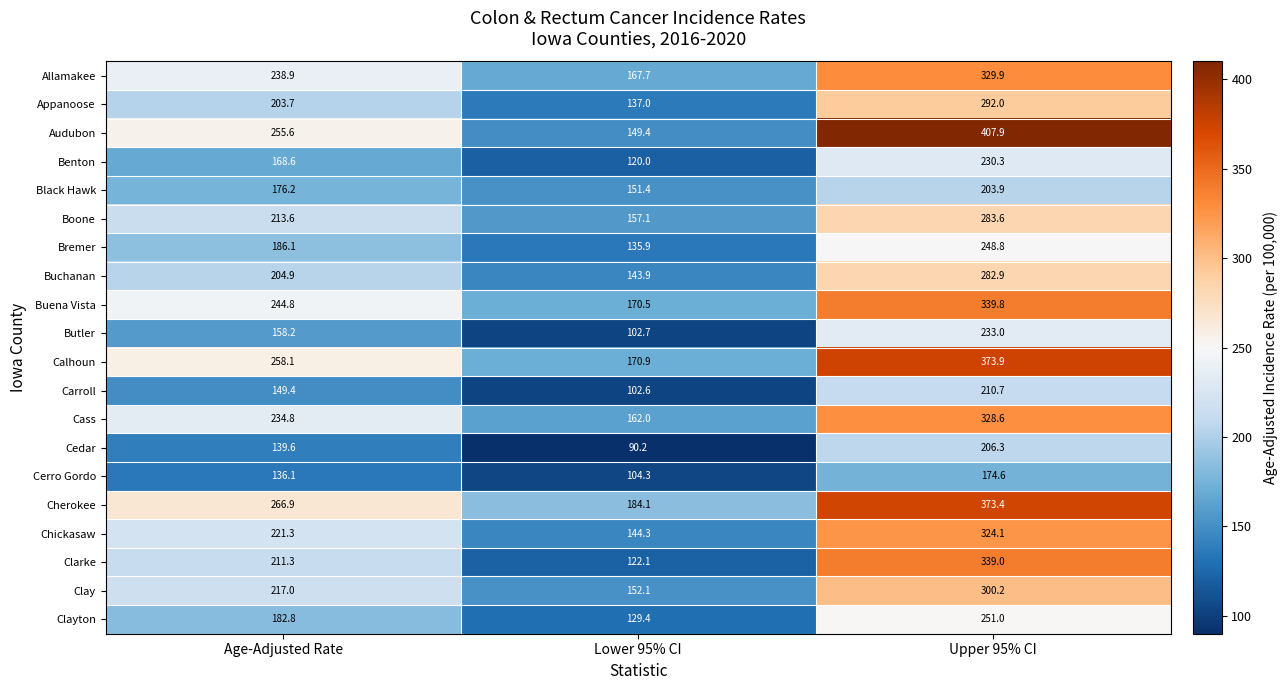

The Black Hawk series shows 151.4 at Lower 95% CI. True or false?

True